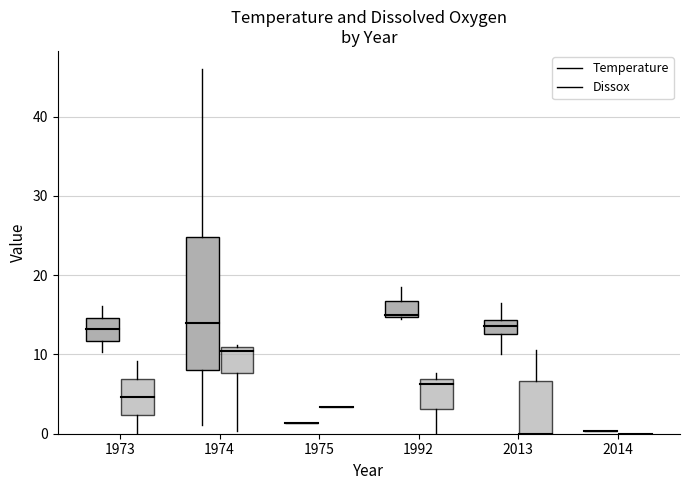

How many values in the Dissox series are below 6?

8